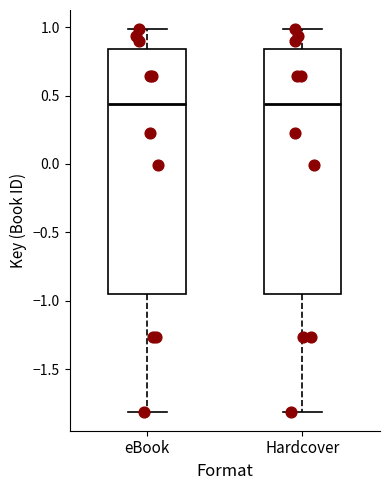

Reading left to right, read every box against the y-axis: the position of its median line, the range the box covers, and the ends of its whiskers. The values are not printed on the chart, so give them approximately, as read against the axis.

eBook: median 0.45, box -0.95 to 0.85, whiskers -1.80 to 1.00
Hardcover: median 0.45, box -0.95 to 0.85, whiskers -1.80 to 1.00